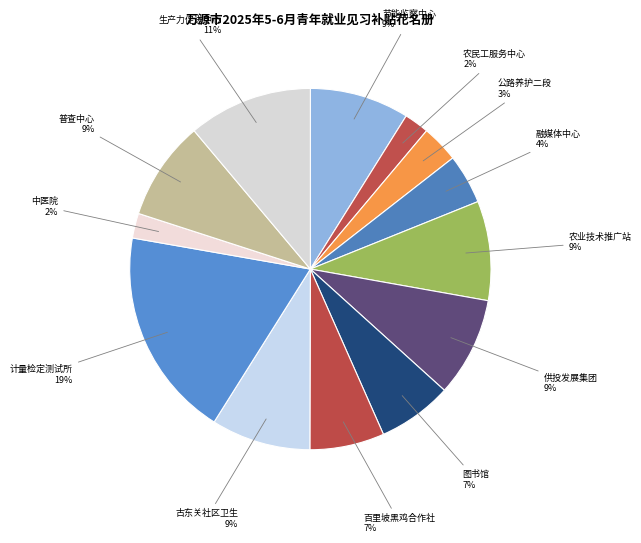

Is there a majority slice in this chart?

No